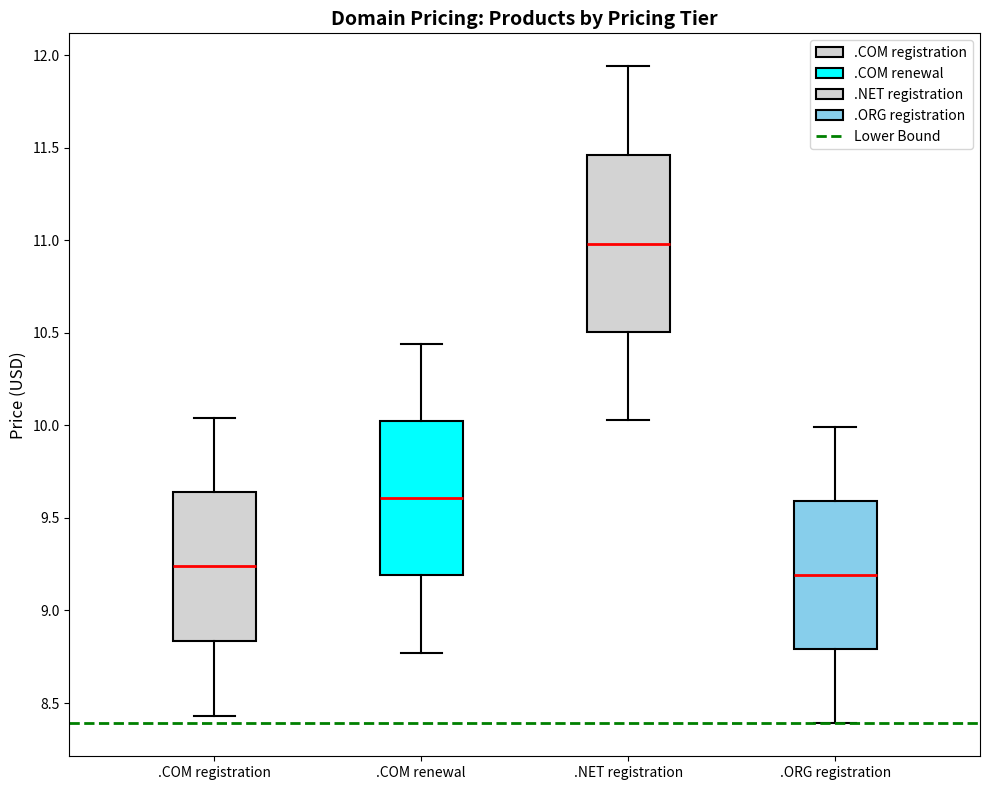

Reading left to right, transcribe this box plot: for each box, give where its median line is, the range the box spans, and where its two whiskers end, as read against the y-axis. The values are not printed on the chart, so give them approximately, as read against the axis.

.COM registration: median 9.25, box 8.85 to 9.65, whiskers 8.45 to 10.05
.COM renewal: median 9.60, box 9.20 to 10.05, whiskers 8.75 to 10.45
.NET registration: median 11.00, box 10.50 to 11.45, whiskers 10.05 to 11.95
.ORG registration: median 9.20, box 8.80 to 9.60, whiskers 8.40 to 10.00